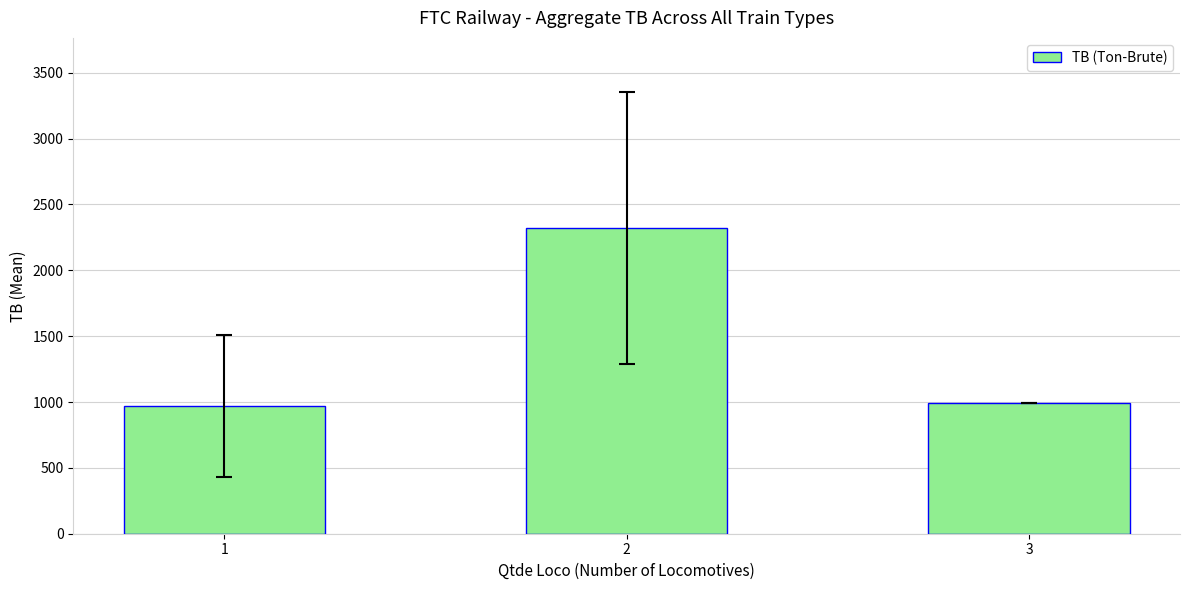

Where is the data nearest to the value 1645?

3